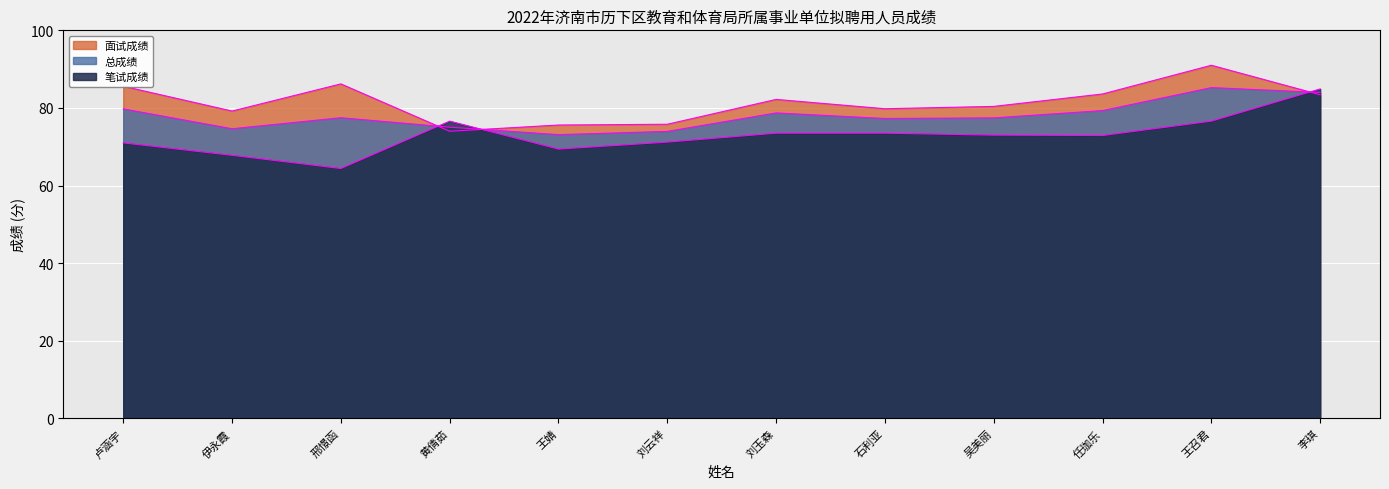

How many times do 笔试成绩 and 总成绩 cross each other?

3